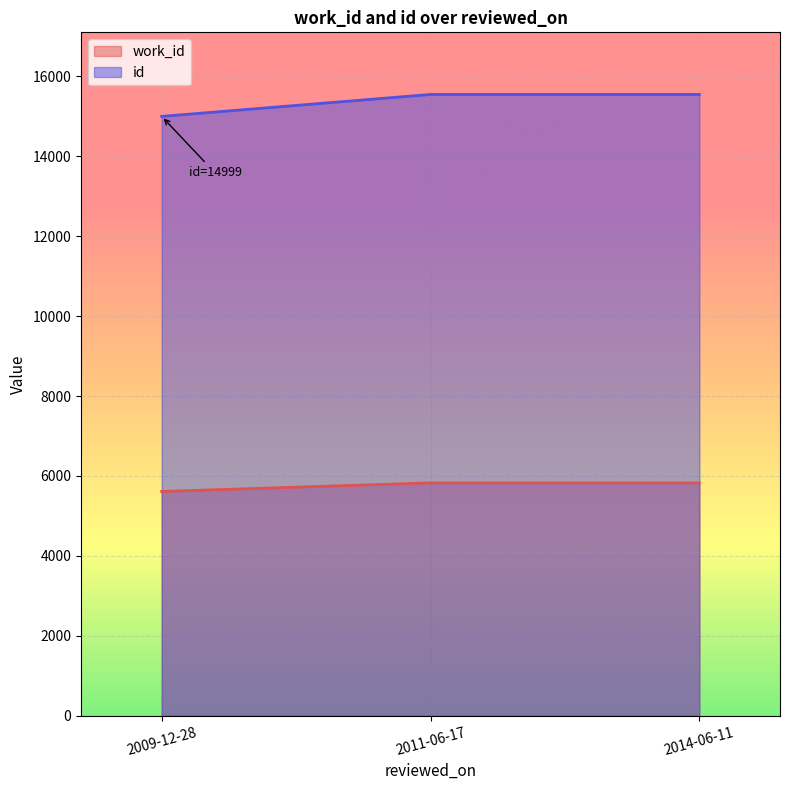

What is the maximum value for id?

15548